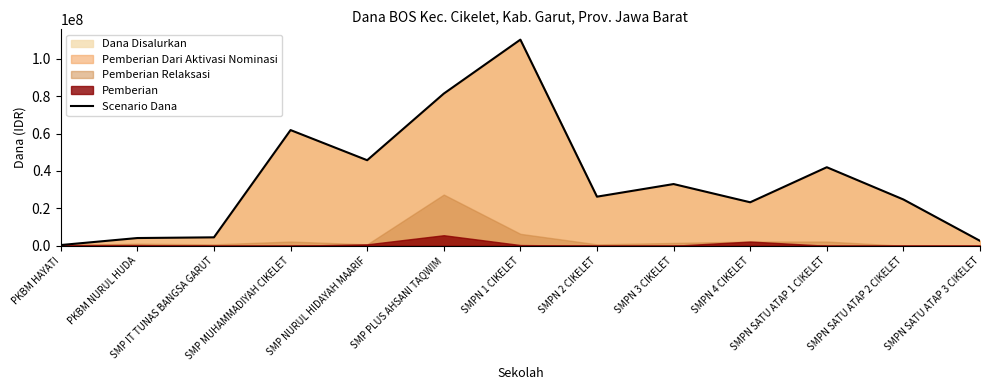

At which label is the value closest to 55312500?

SMP MUHAMMADIYAH CIKELET